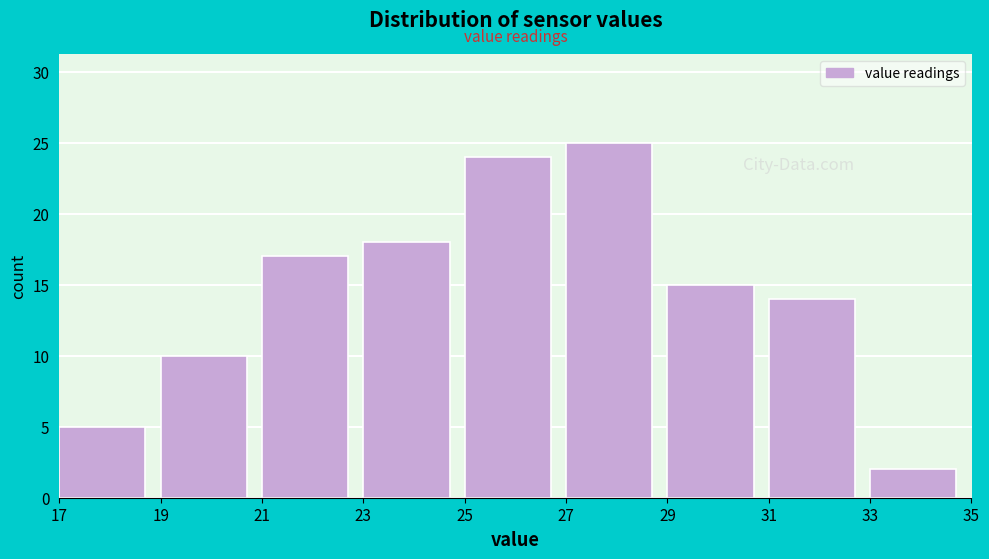

What is the height of the bar covering 23 to 25 on the x-axis? The values are not printed on the chart, so give them approximately, as read against the axis.

18